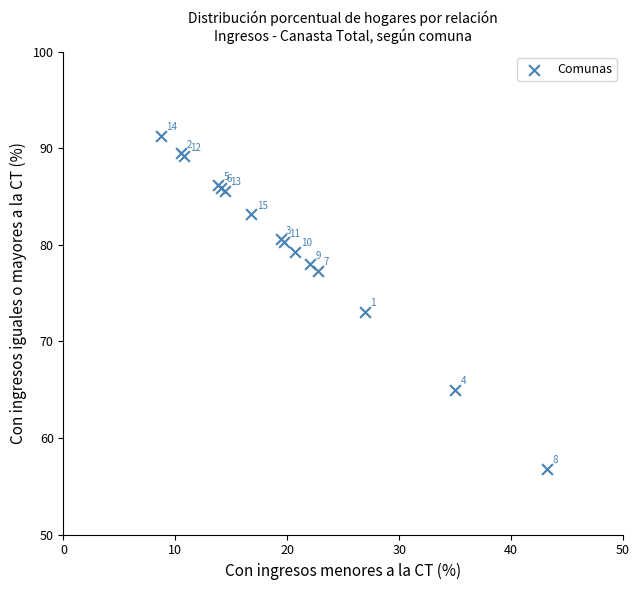

What Y value in the scatter plot is closest to 74?

73.1